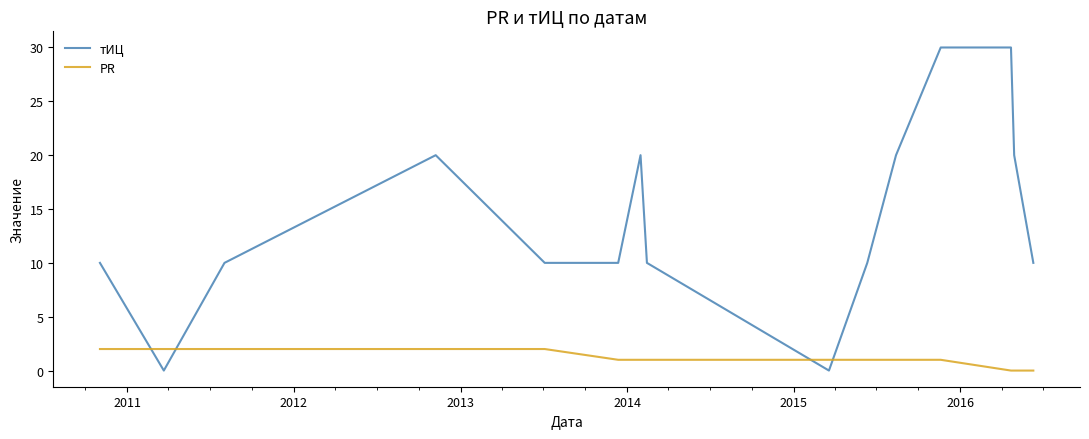

How many intersections are there between PR and тИЦ?

4